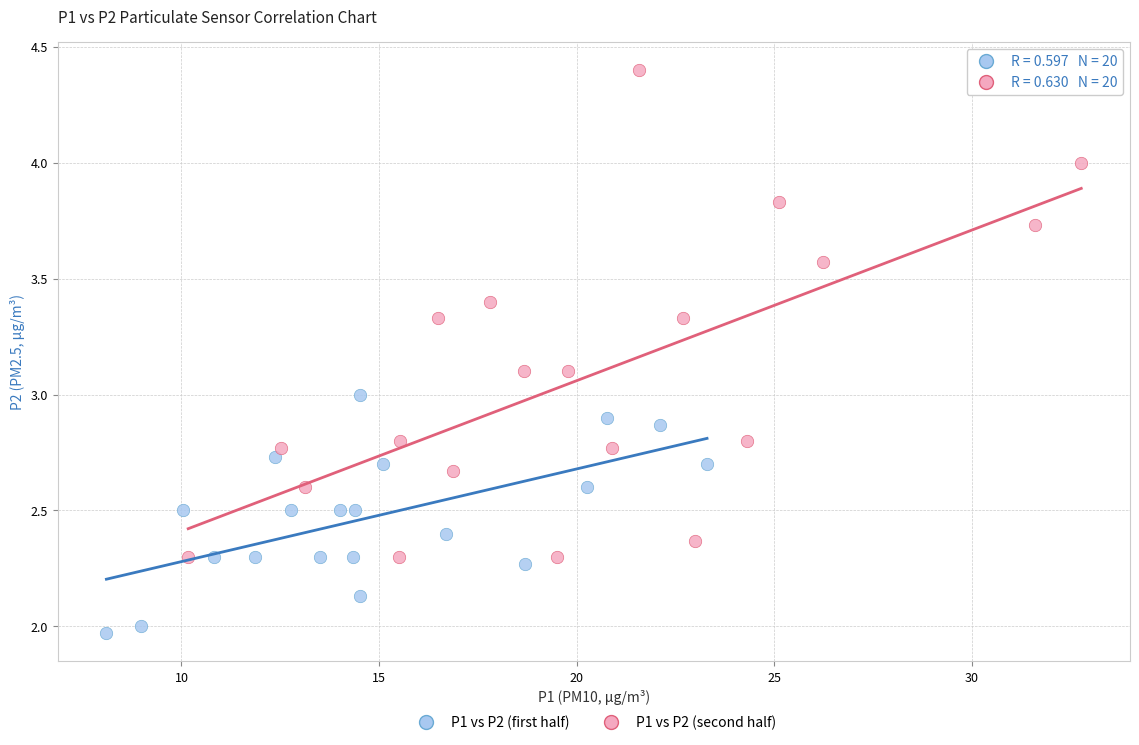

Which series has the largest Y range (max minus min)?

P1 vs P2 (second half)